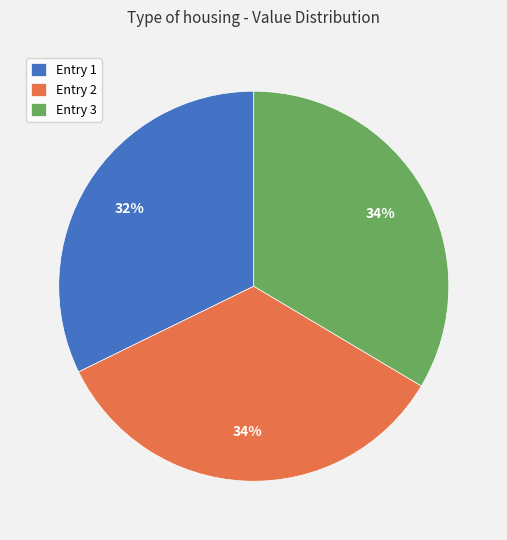

Count the number of slices in the pie.

3